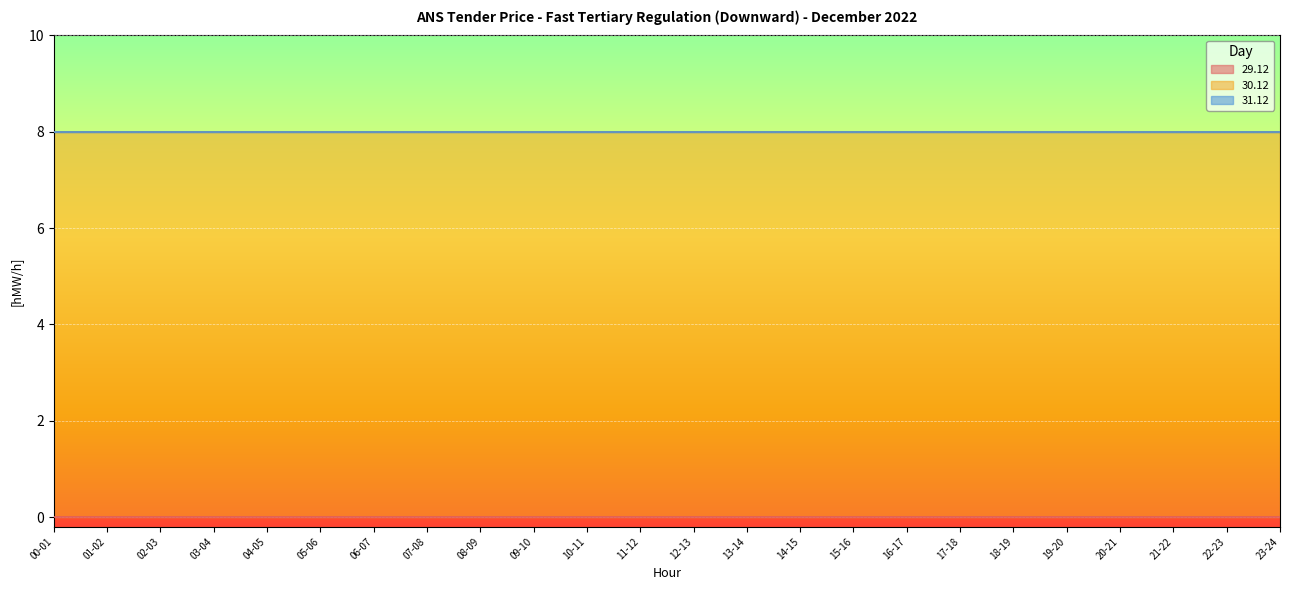

How many data points does each series have?

24